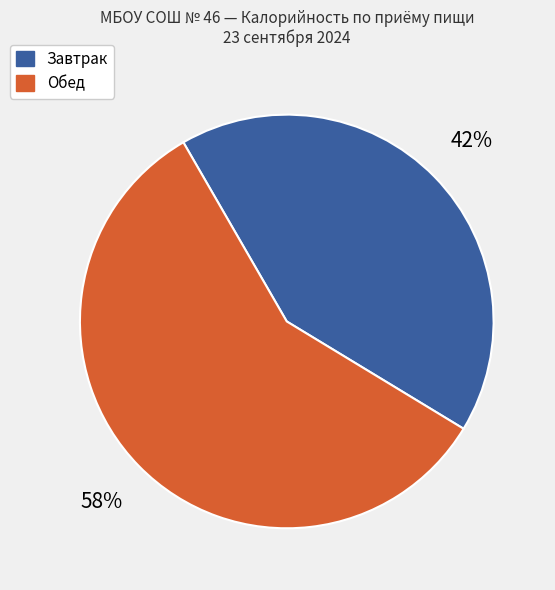

Does any single category account for the majority?

Yes